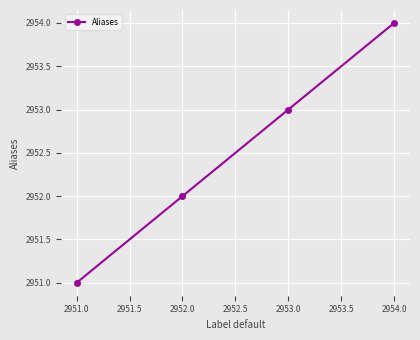

Reading left to right, transcribe all the data shown in this chart.

2951	2952	2953	2954